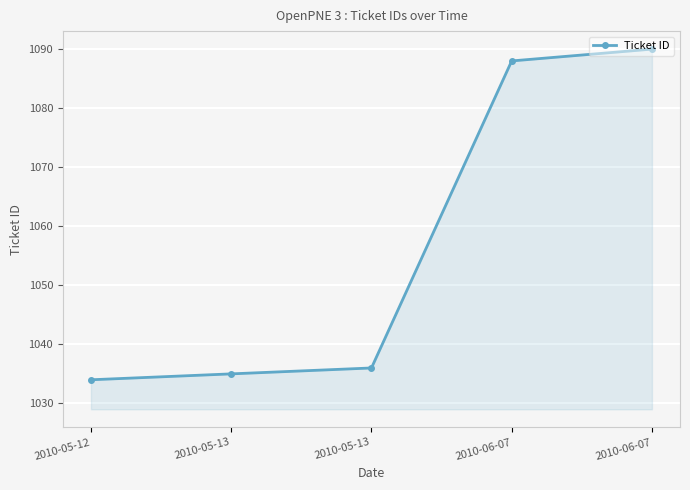

List the labels in order of value, smallest first.

2010-05-12, 2010-05-13, 2010-05-13, 2010-06-07, 2010-06-07